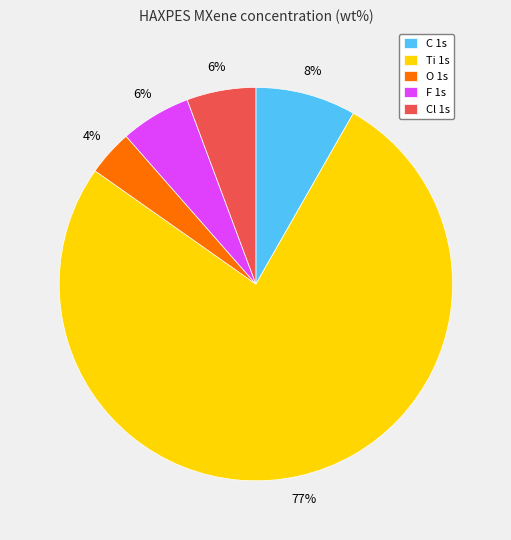

Is it true that Cl 1s is 17% of the pie?

False